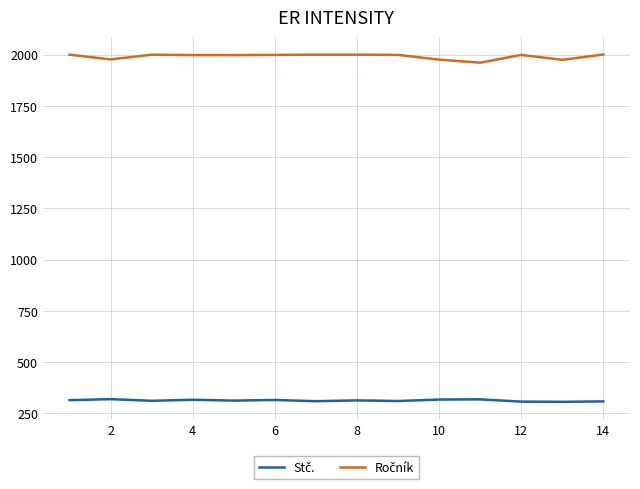

Does the chart display data point markers on the line(s)?

No